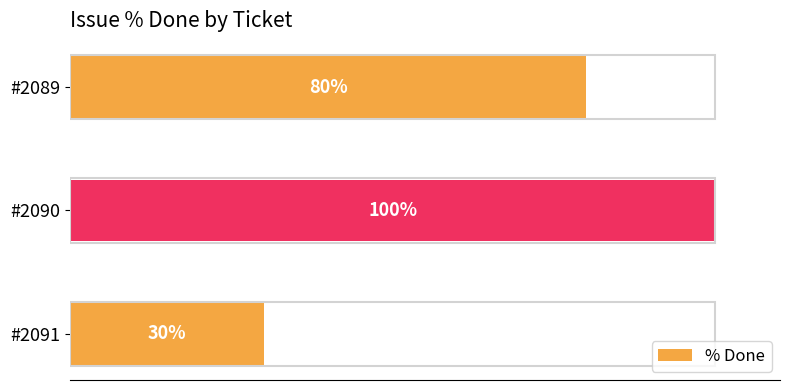

Which has a higher value, #2089 or #2090?

#2090